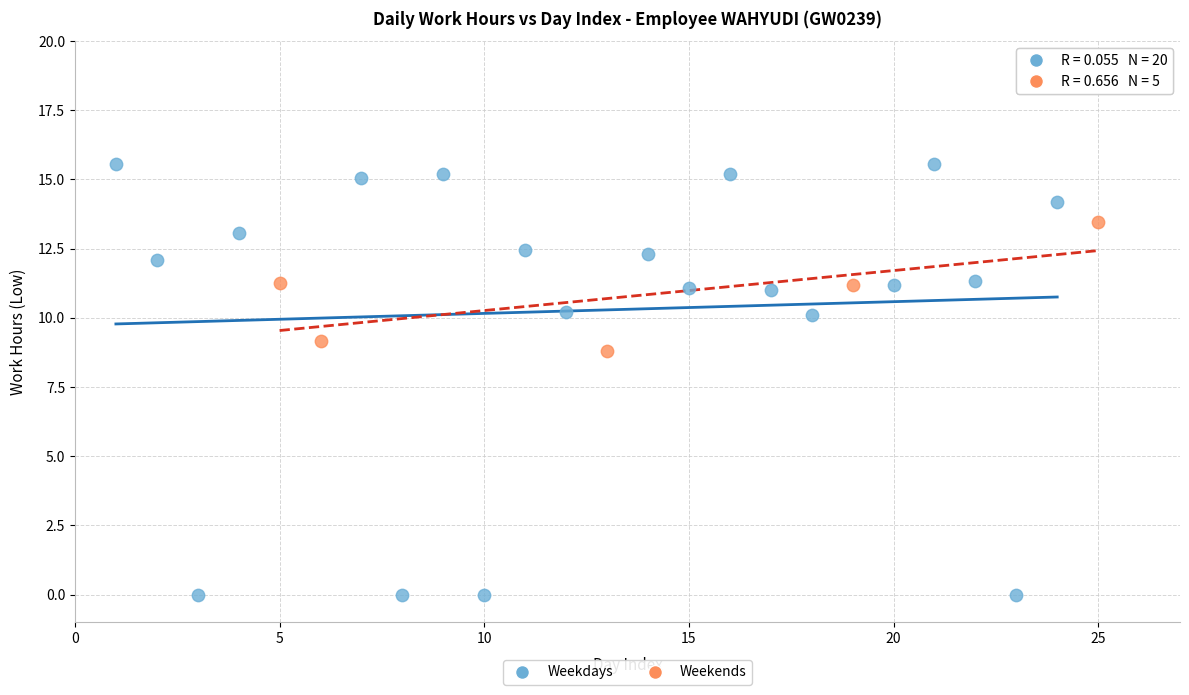

Which series reaches the maximum Y coordinate?

Weekdays